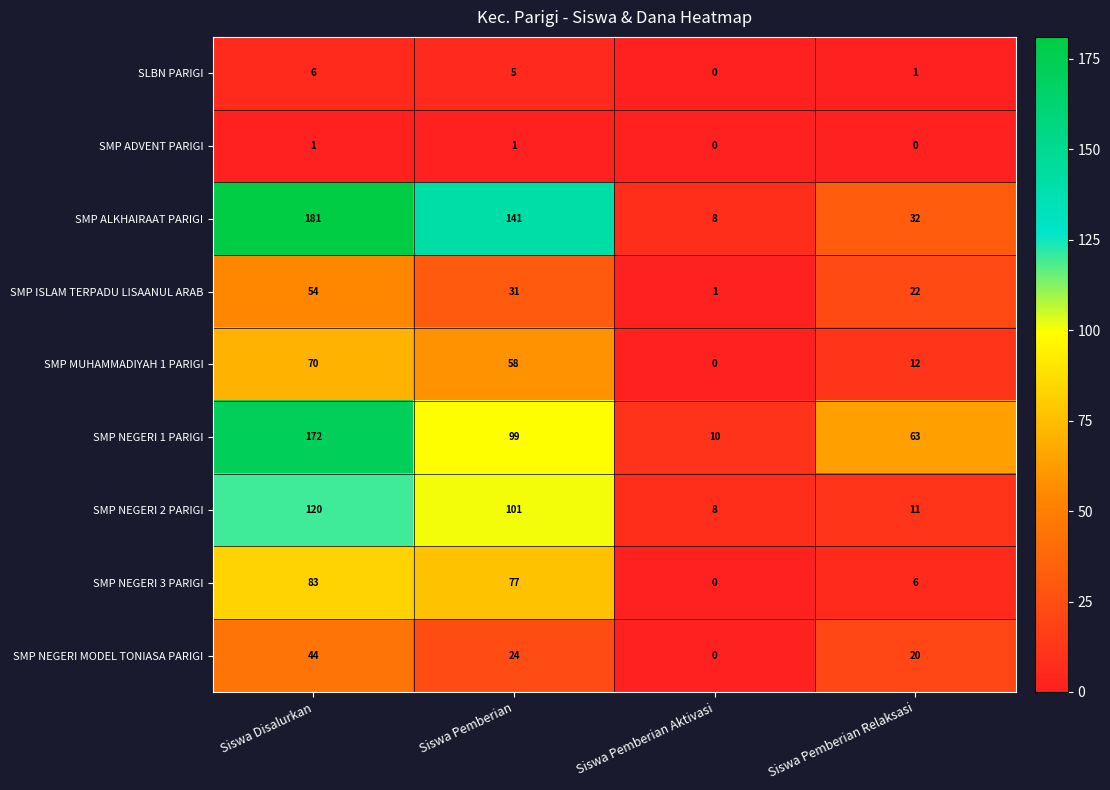

At how many categories does at least one series exceed 54?

3